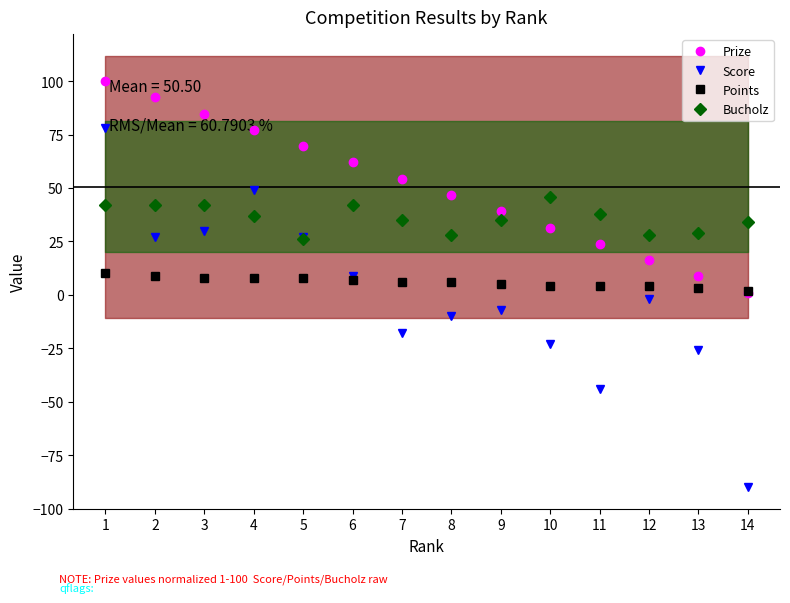

What is the difference between the Prize values at 12 and 8?

30.4